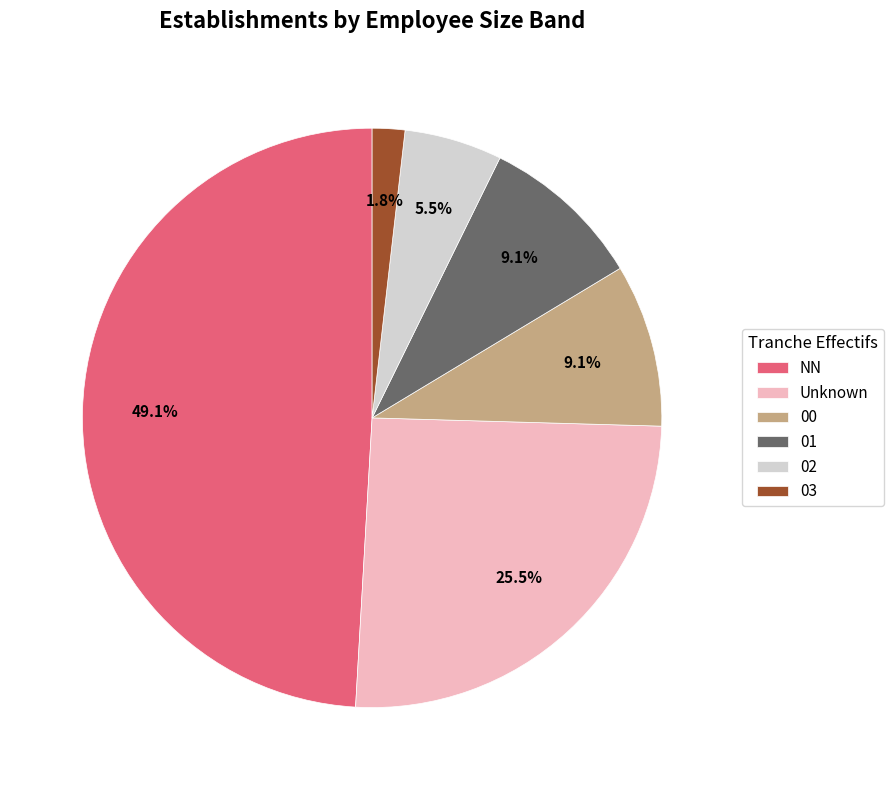

Does NN represent more than half of the total?

No